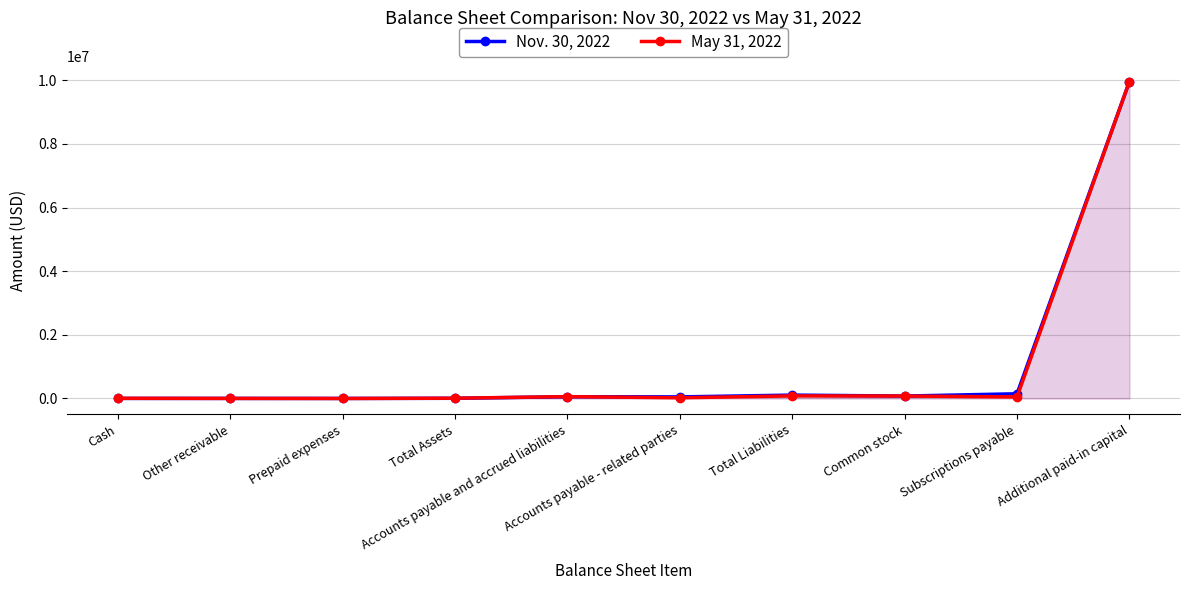

Which series has the largest range (max minus min)?

May 31, 2022